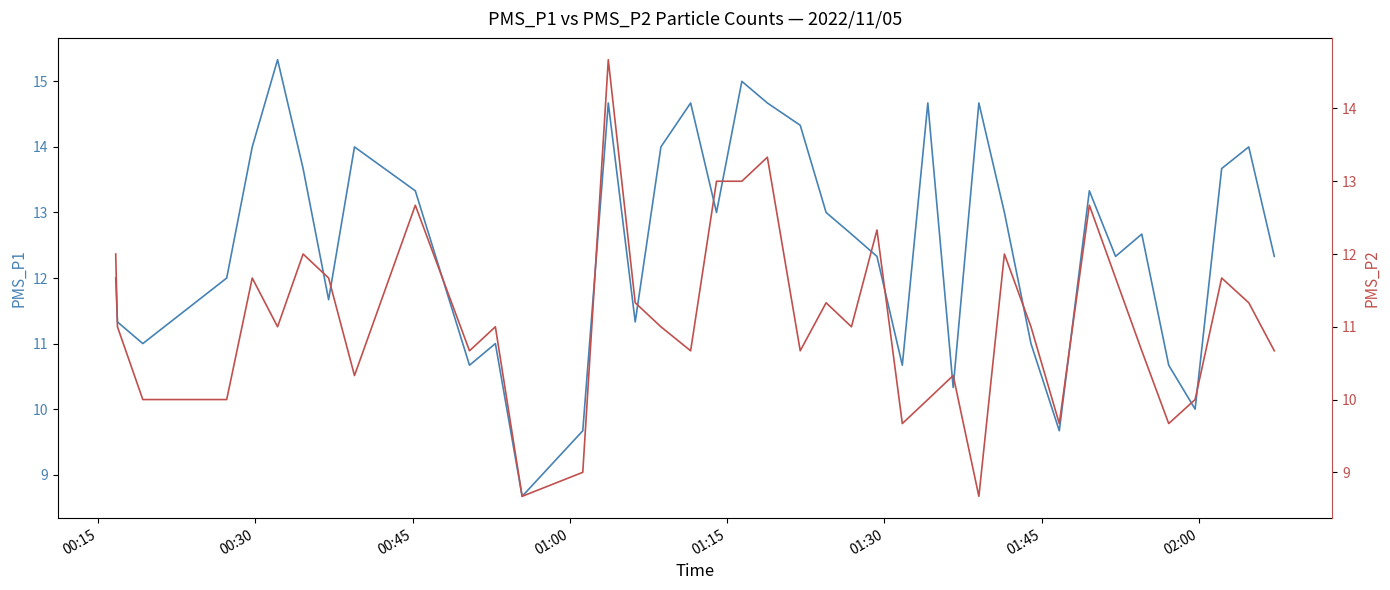

True or false: PMS_P2 and PMS_P1 cross at least once.

False